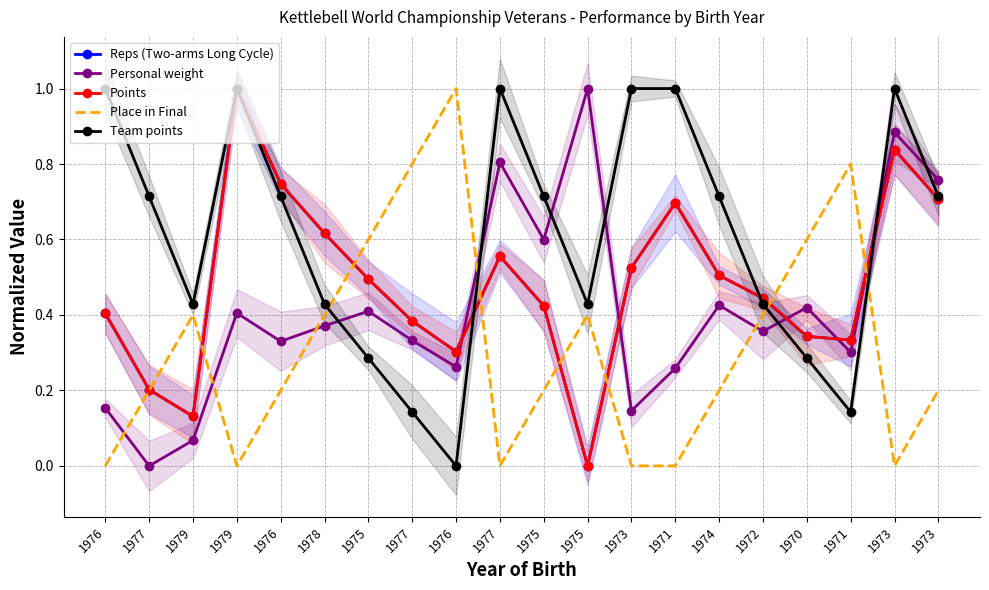

What is the value of the Team points point at the 6th from the left?

0.4